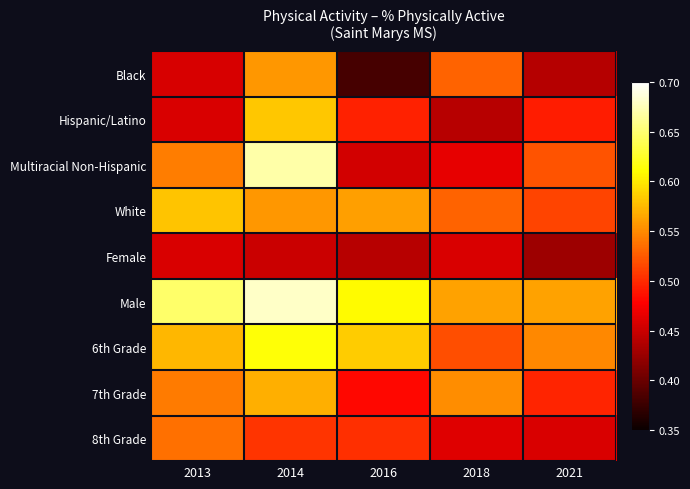

Which series has the largest range (max minus min)?

Multiracial Non-Hispanic